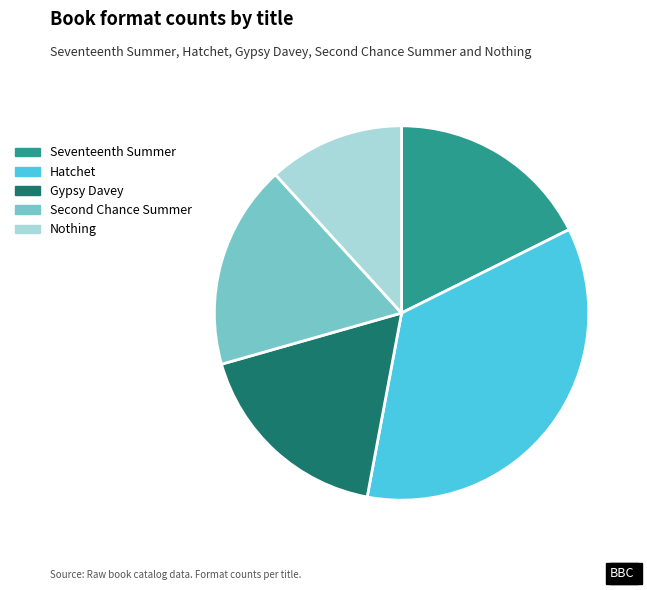

What is the largest slice in the pie chart?

Hatchet